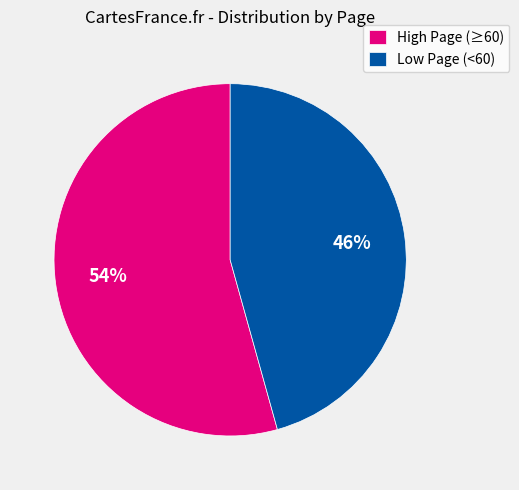

True or false: High Page (≥60) accounts for 45% of the total.

False